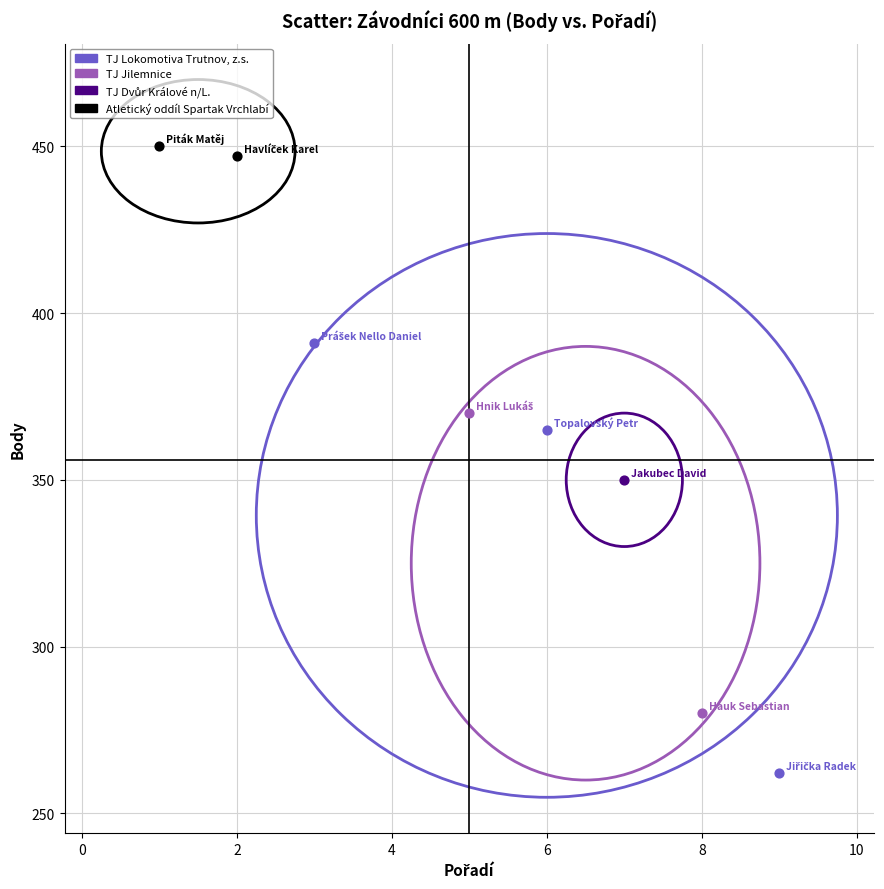

Which series reaches the maximum Y coordinate?

Atletický oddíl Spartak Vrchlabí